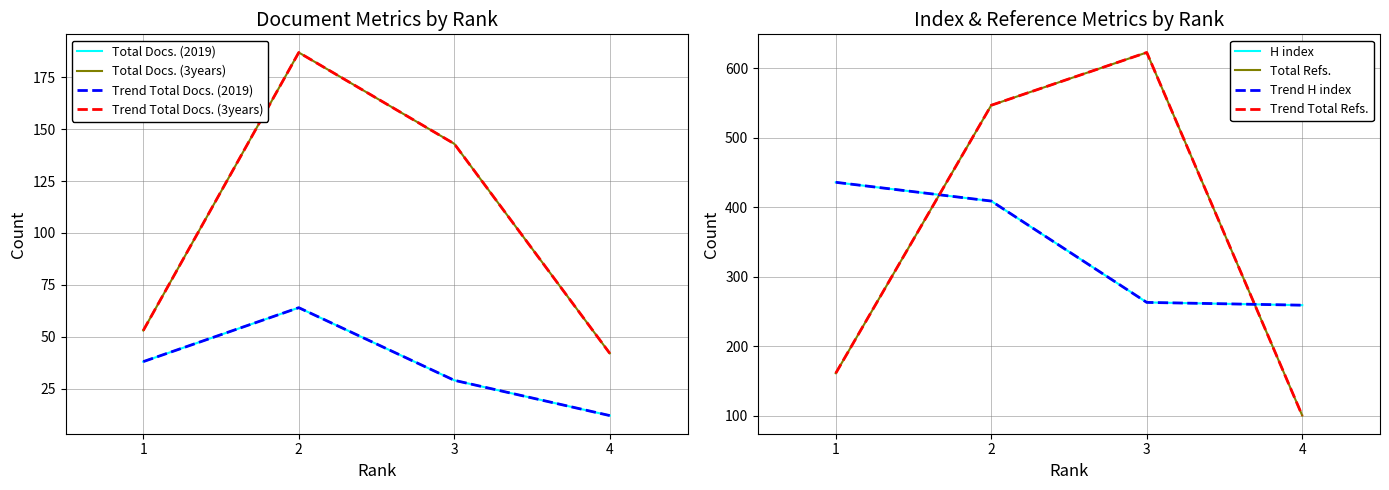

Read the Total Docs. (3years) value at 2, to the nearest 10.

190